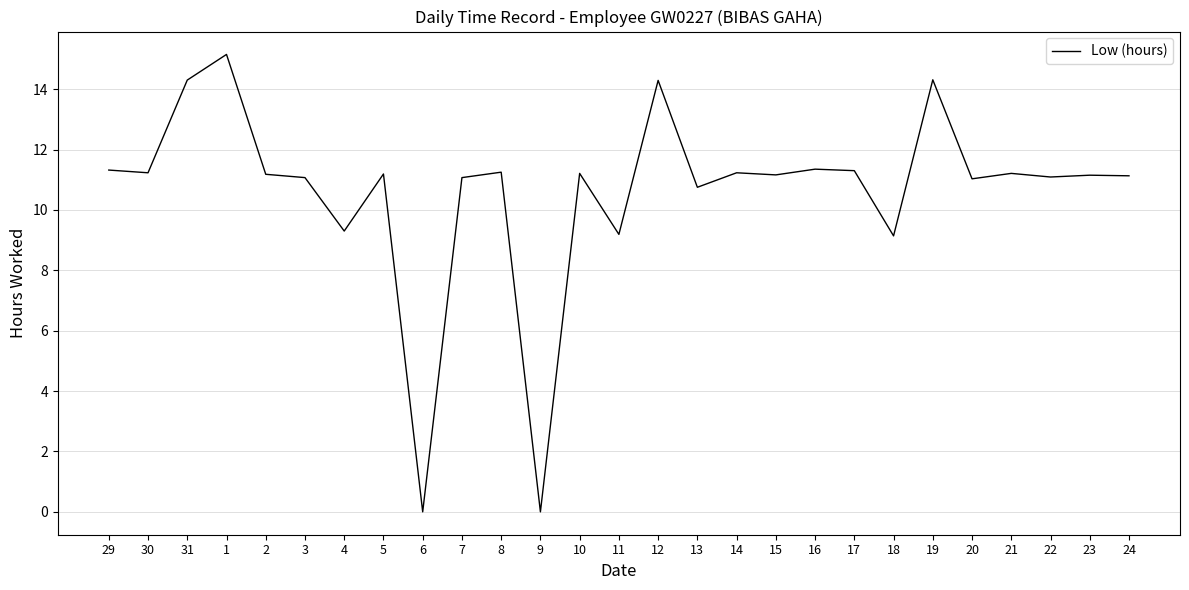

What position from the left is 30?

2